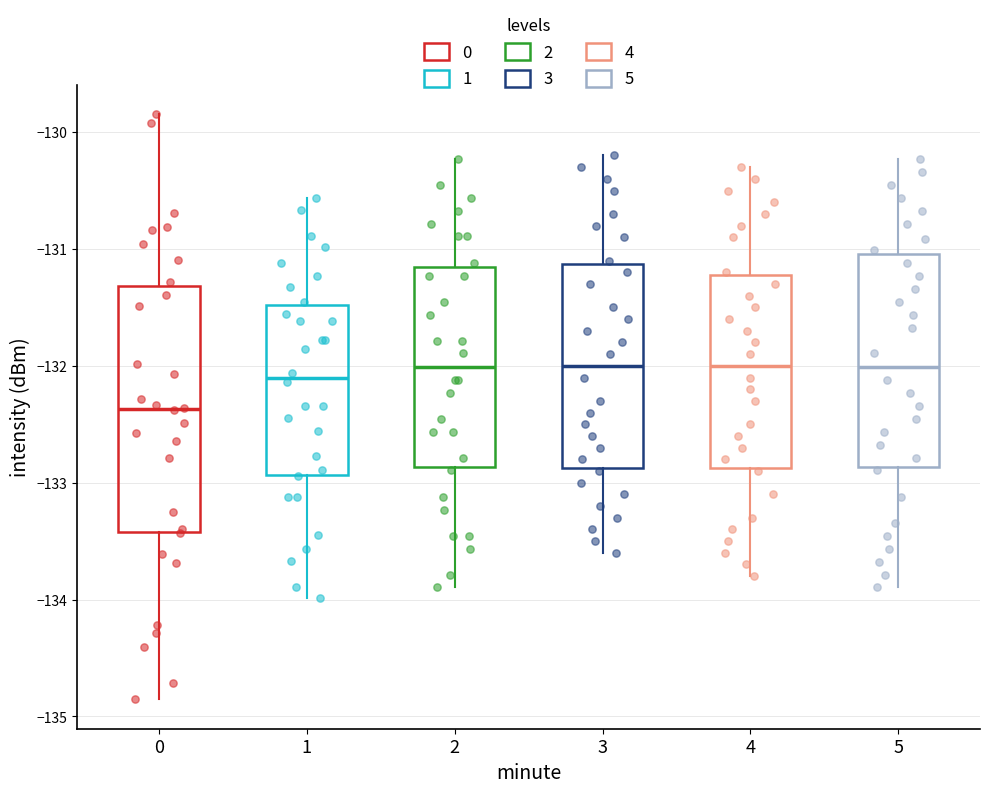

Comparing the boxes themselves (not the whiskers), which one is the tallest?

0